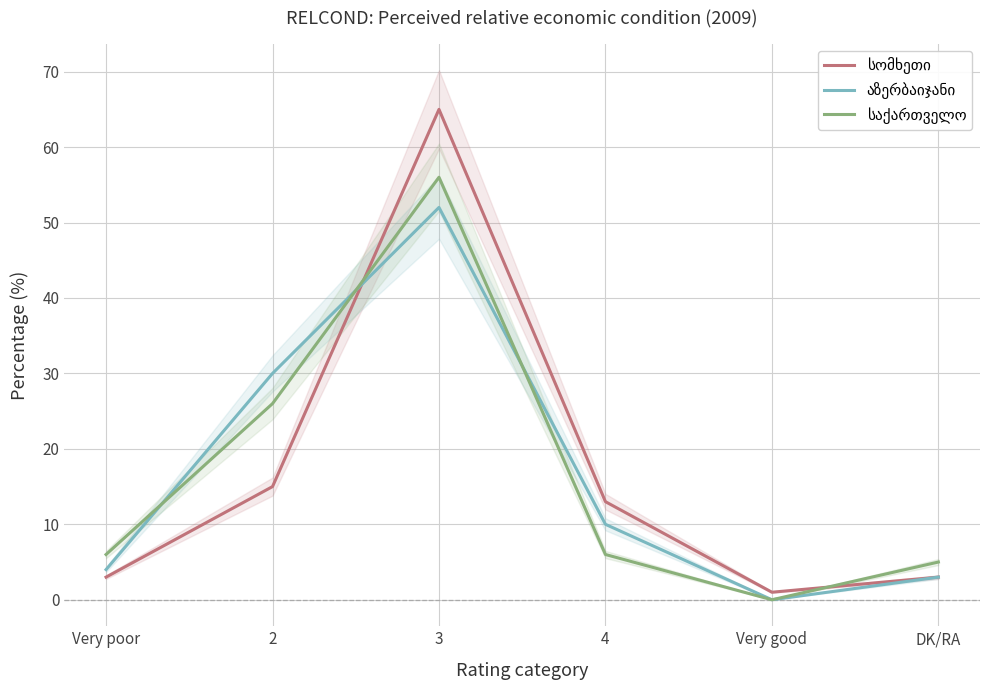

How many series are shown in this chart?

3